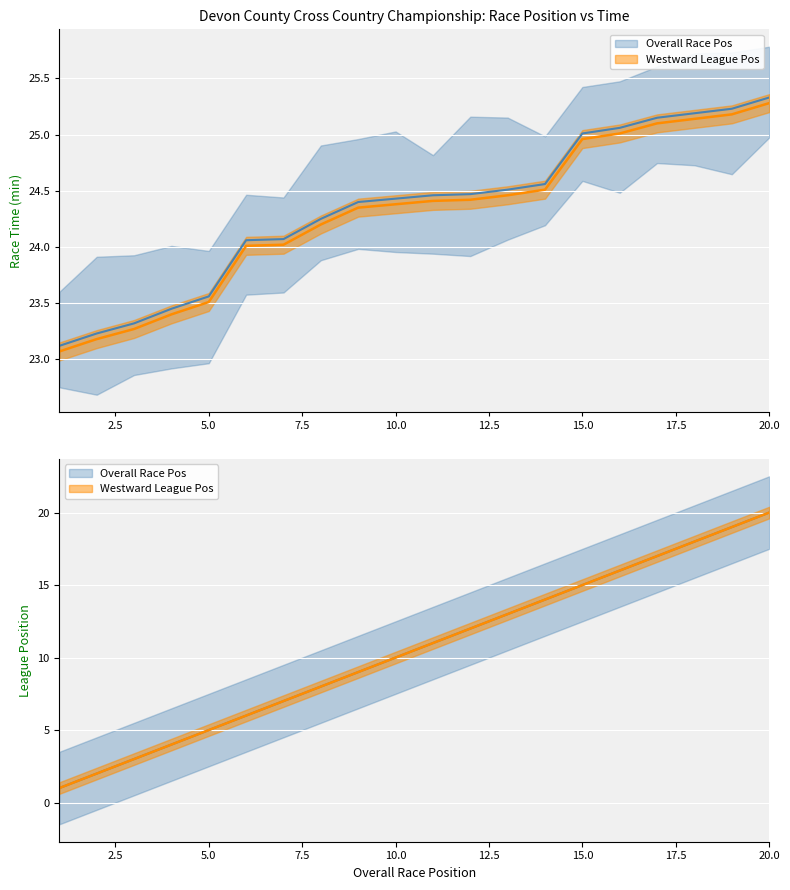

Is it true that Westward League Pos equals 8 at 8?

True